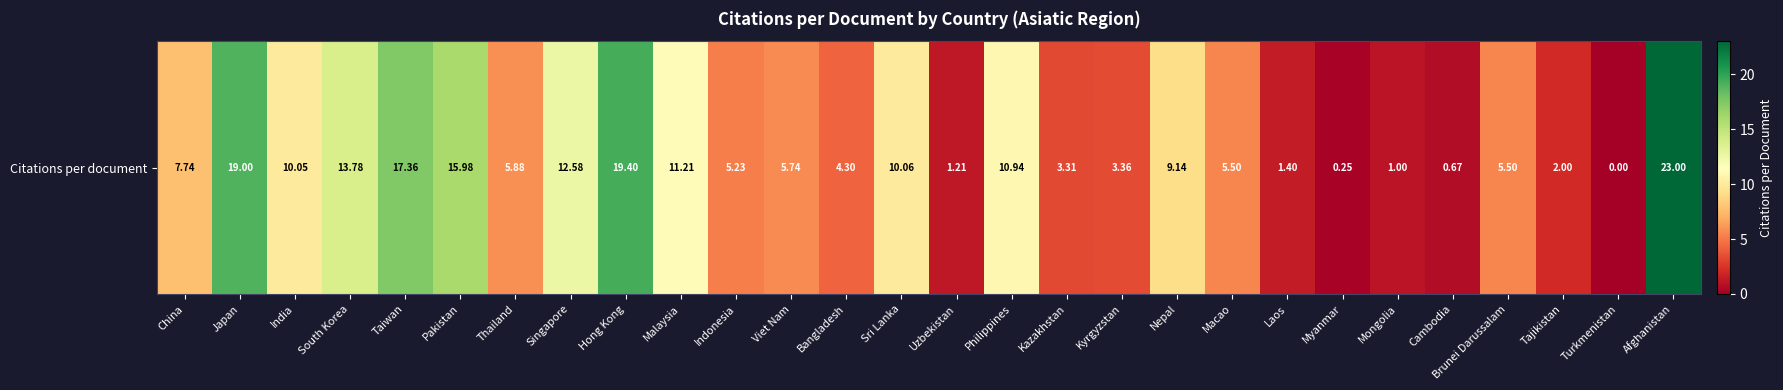

At which label is the value closest to 11?

Philippines